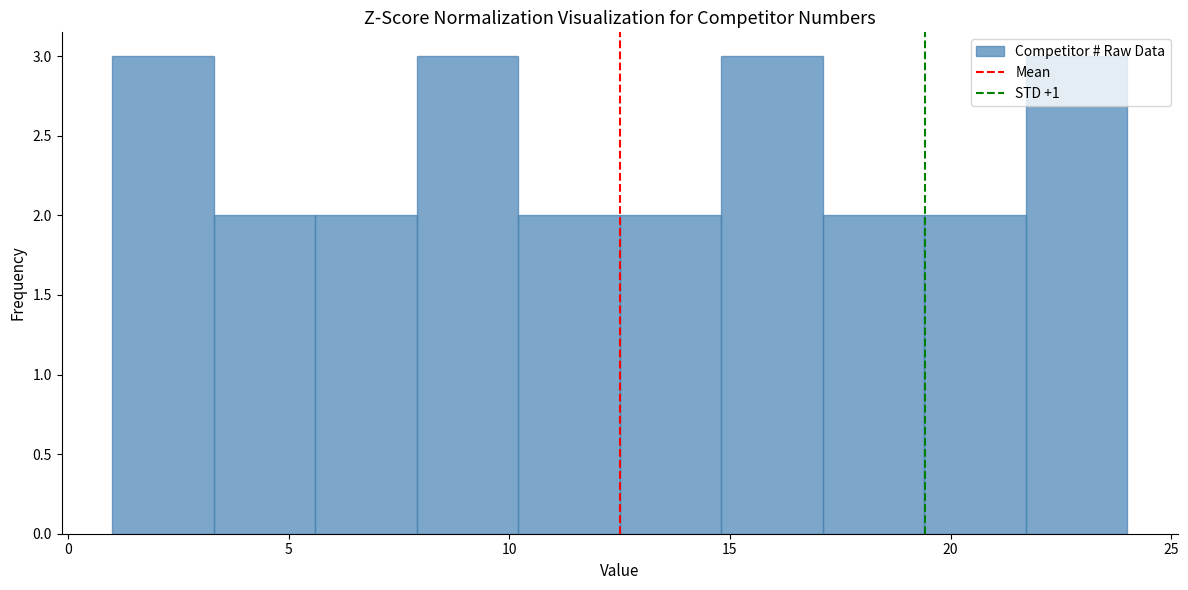

Reading left to right, list every bar in this chart as the range it spans on the x-axis followed by its height. Neither the bar edges nor the heights are printed on the chart, so give them approximately, as read against the axes.

1.0 to 3.3: 3
3.3 to 5.6: 2
5.6 to 7.9: 2
7.9 to 10.2: 3
10.2 to 12.5: 2
12.5 to 14.8: 2
14.8 to 17.1: 3
17.1 to 19.4: 2
19.4 to 21.7: 2
21.7 to 24.0: 3